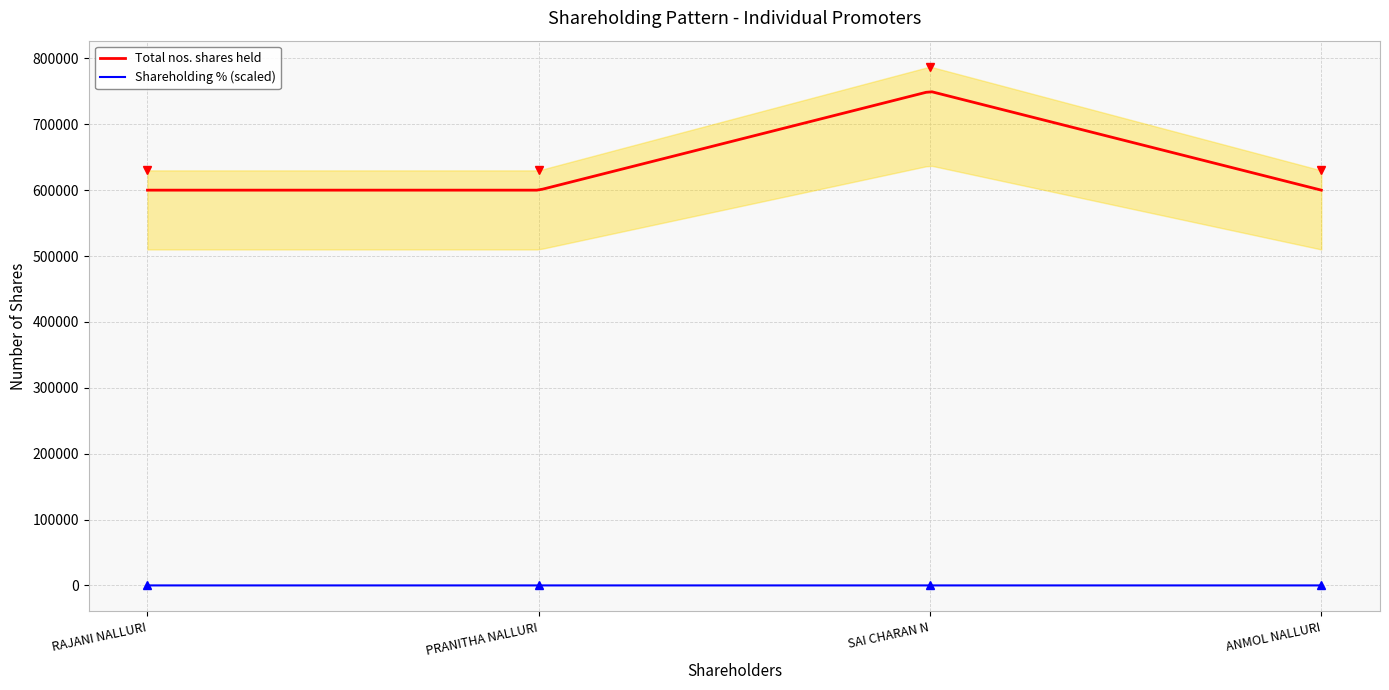

Between ANMOL NALLURI and SAI CHARAN N, which is larger?

SAI CHARAN N